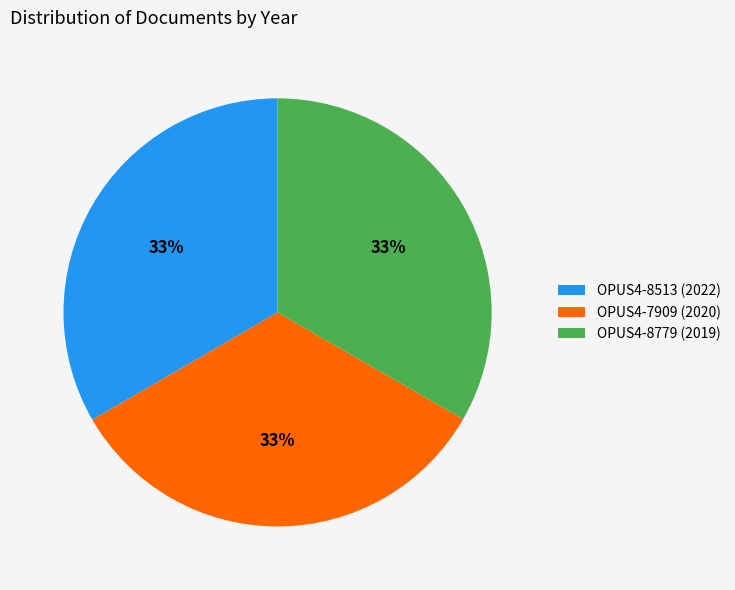

To the nearest percent, what percentage of the pie is OPUS4-8779?

33%